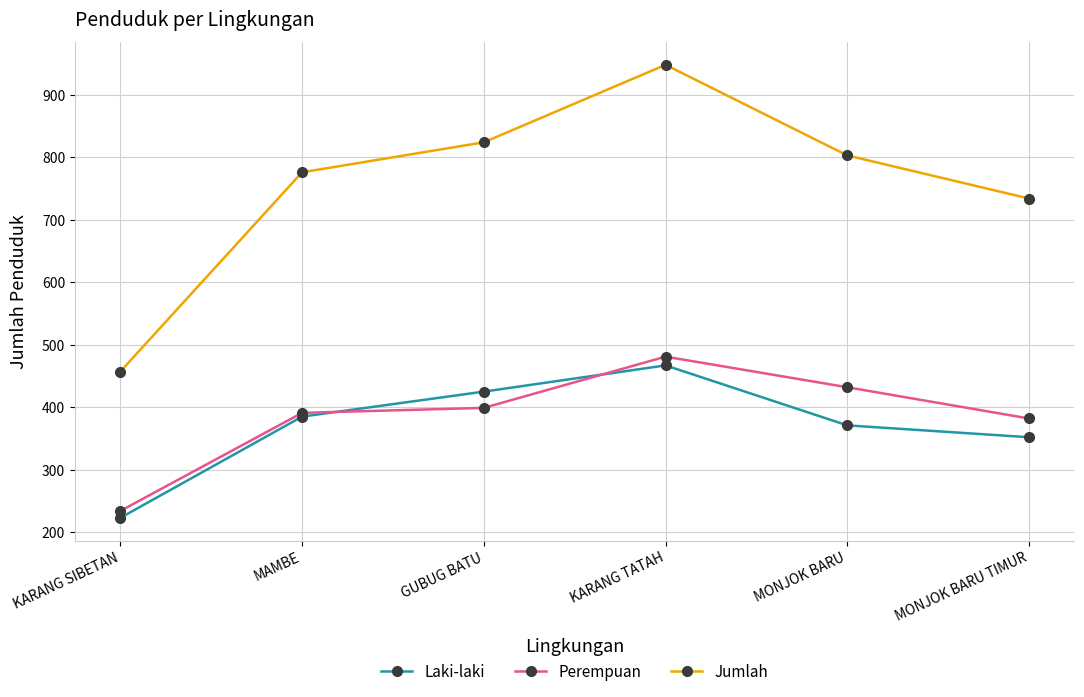

How many interior local peaks does the Laki-laki series have?

1